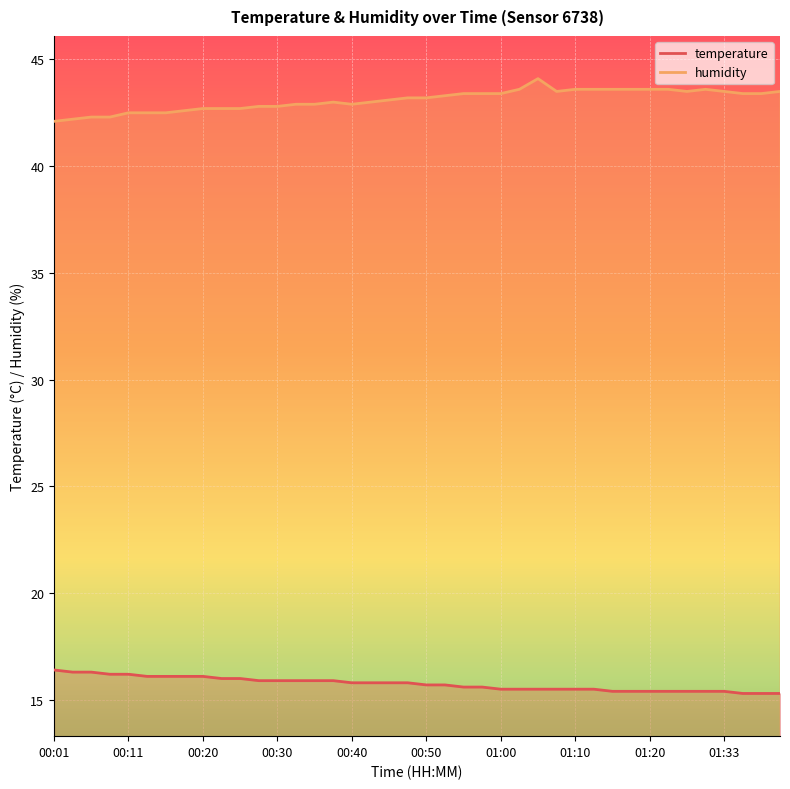

True or false: temperature and humidity intersect in this chart.

False